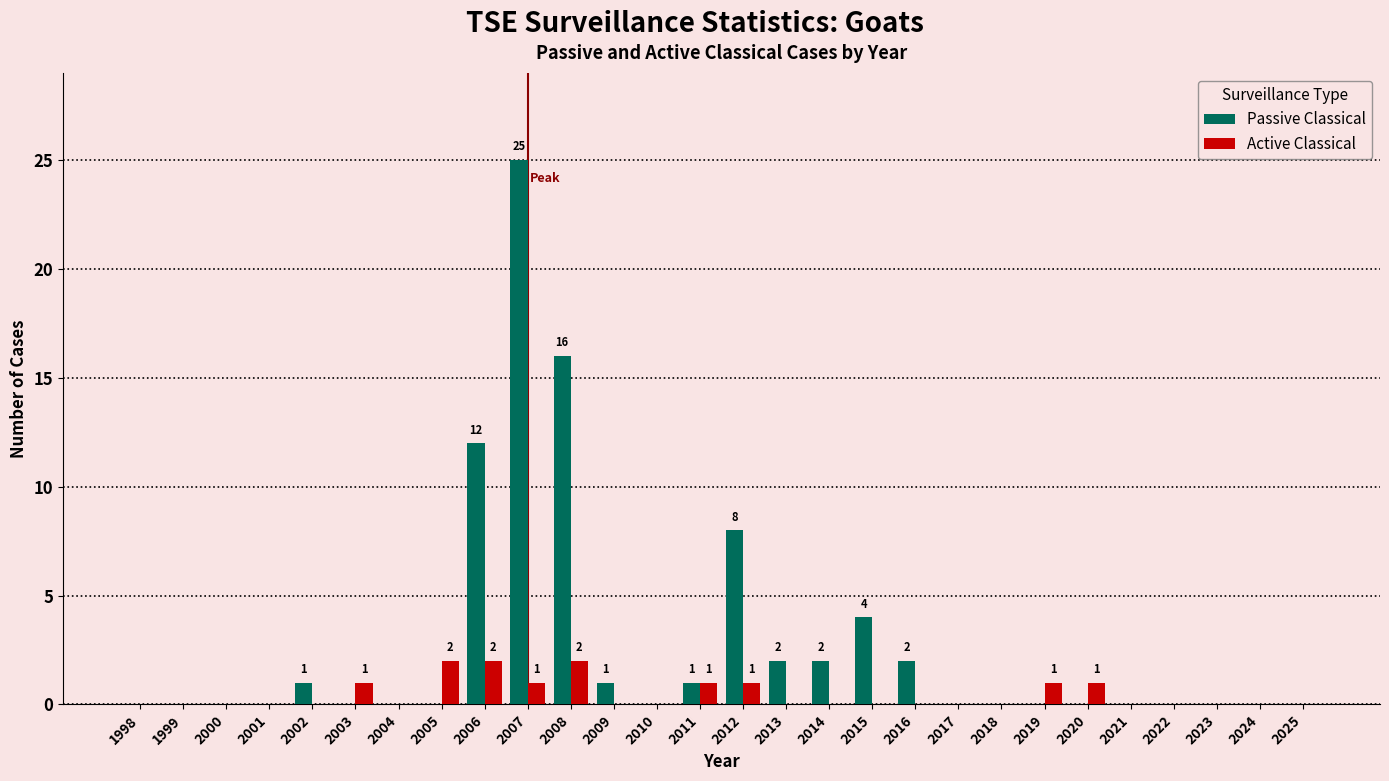

The Active Classical series shows 0 at 2013. True or false?

True